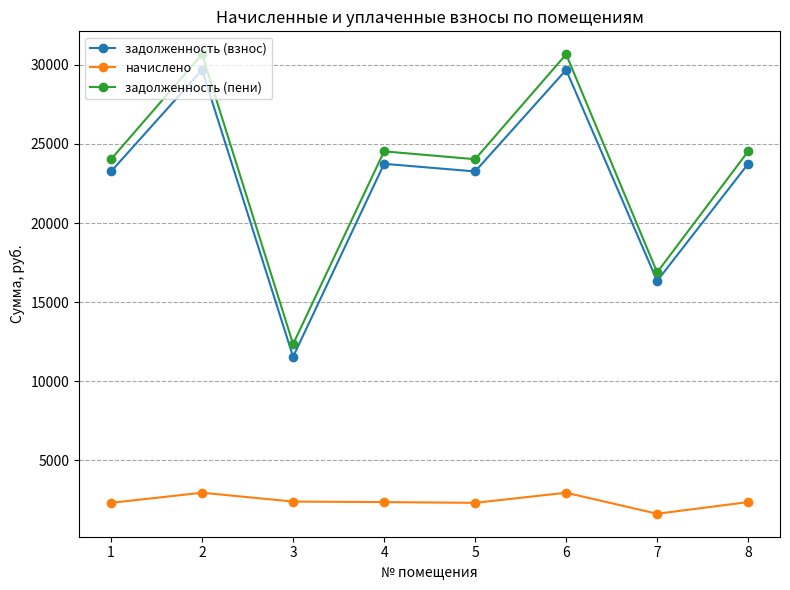

Is the value of задолженность (взнос) at 3 greater than the value of задолженность (пени) at 8?

No